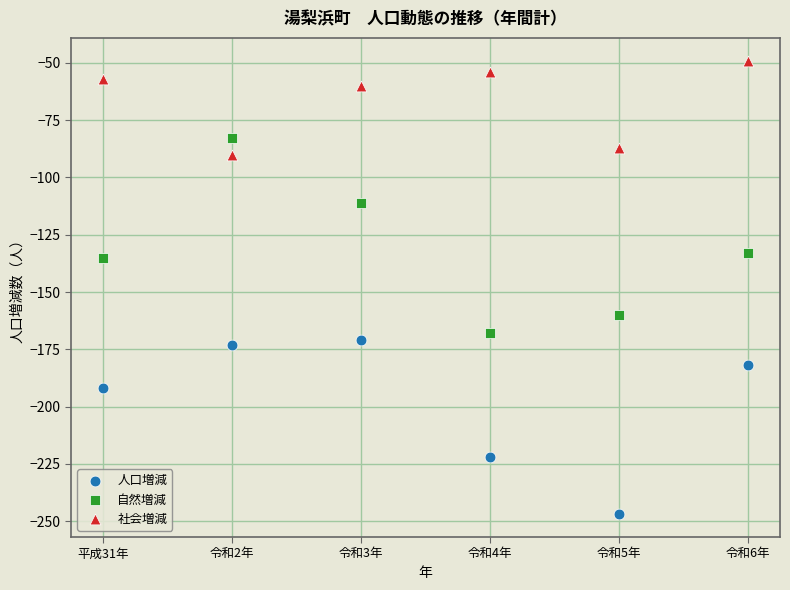

Which series has the largest Y range (max minus min)?

自然増減